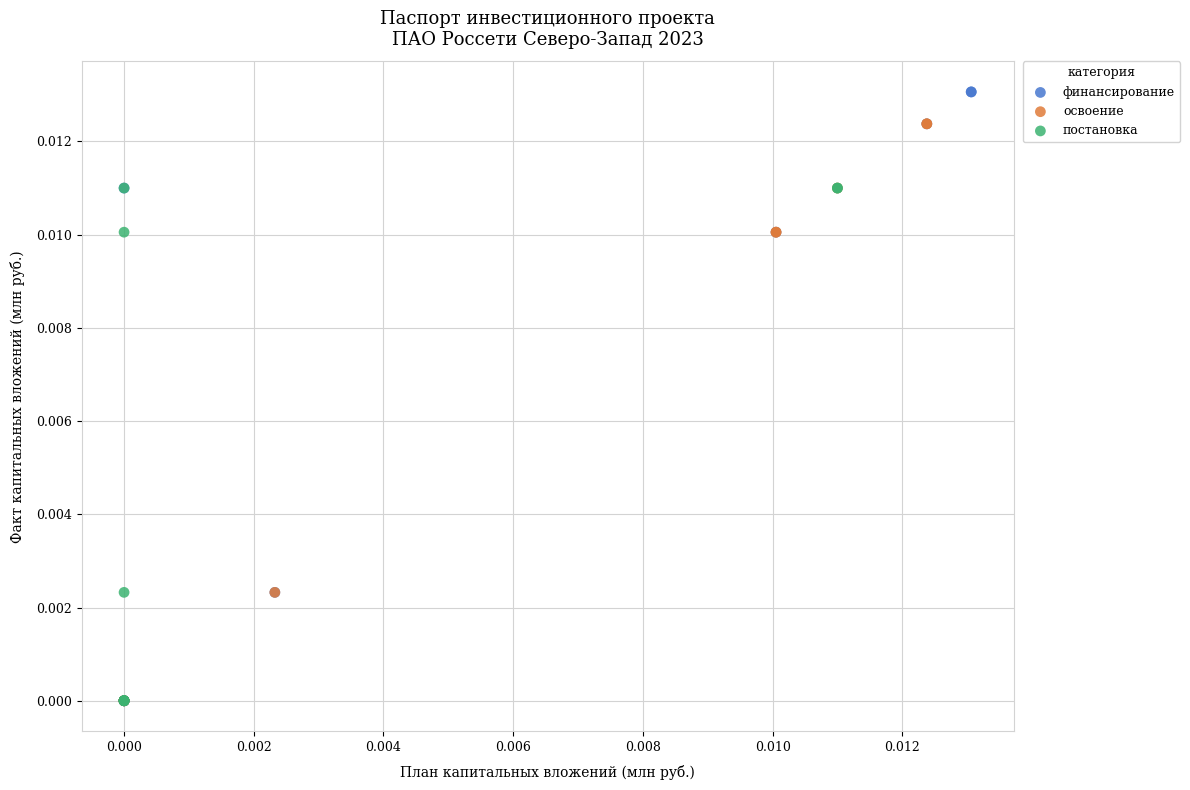

Which series has the largest Y range (max minus min)?

финансирование